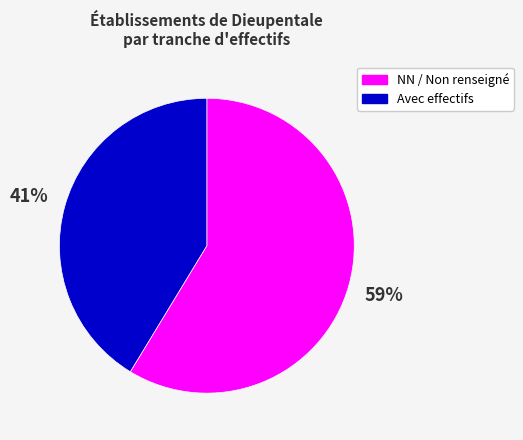

Rank the categories by value from lowest to highest.

Avec effectifs, NN / Non renseigné